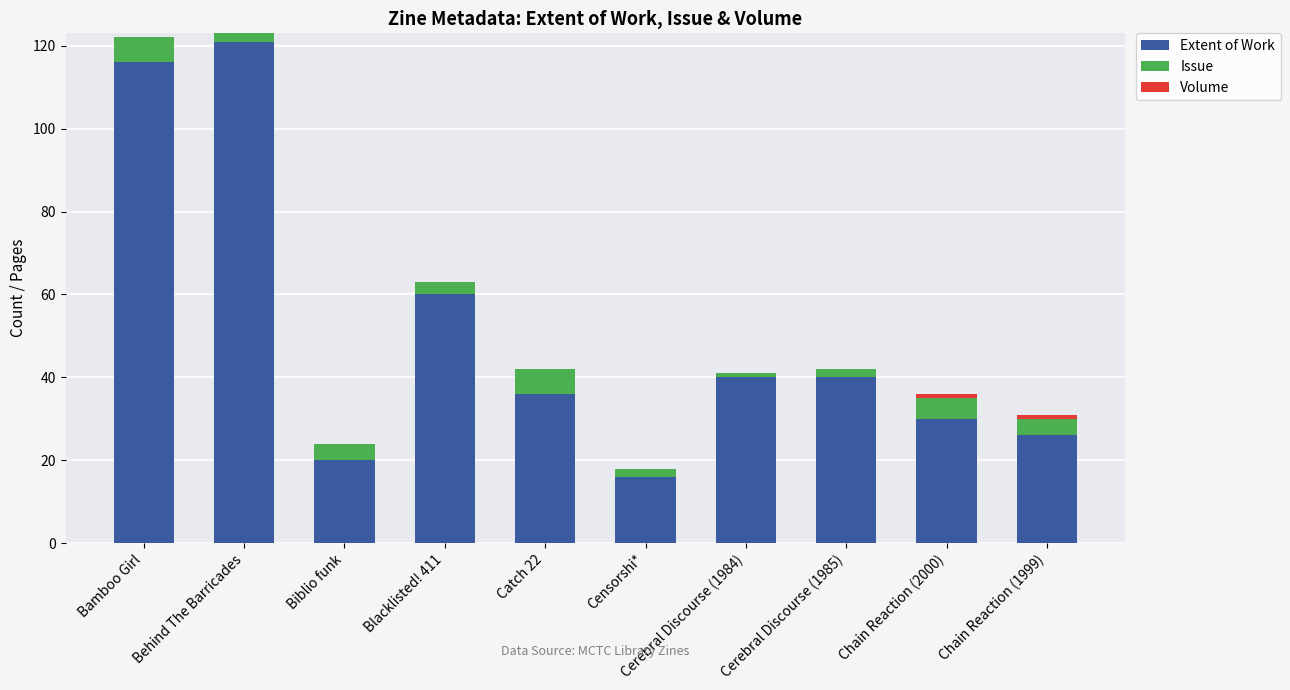

The Extent of Work series shows 30 at Chain Reaction (2000). True or false?

True